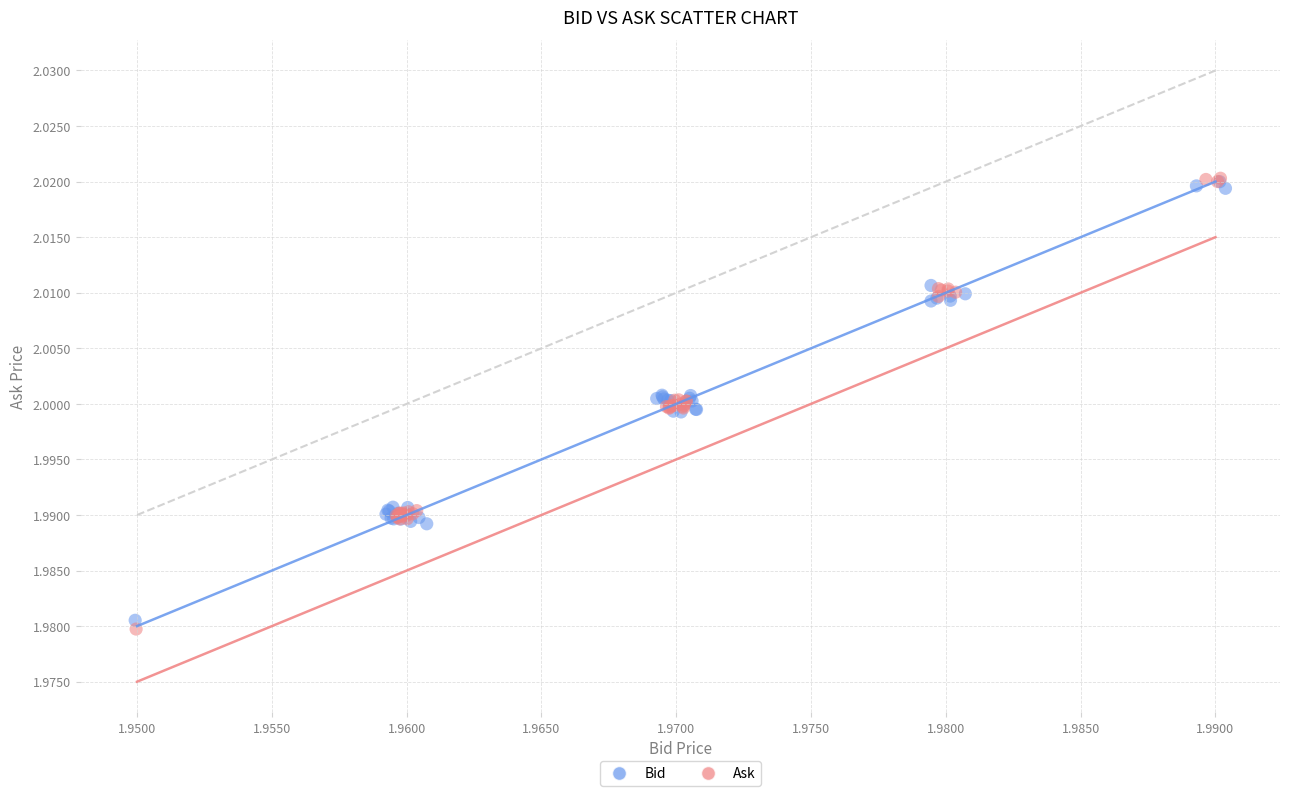

Which series has the largest Y range (max minus min)?

Ask